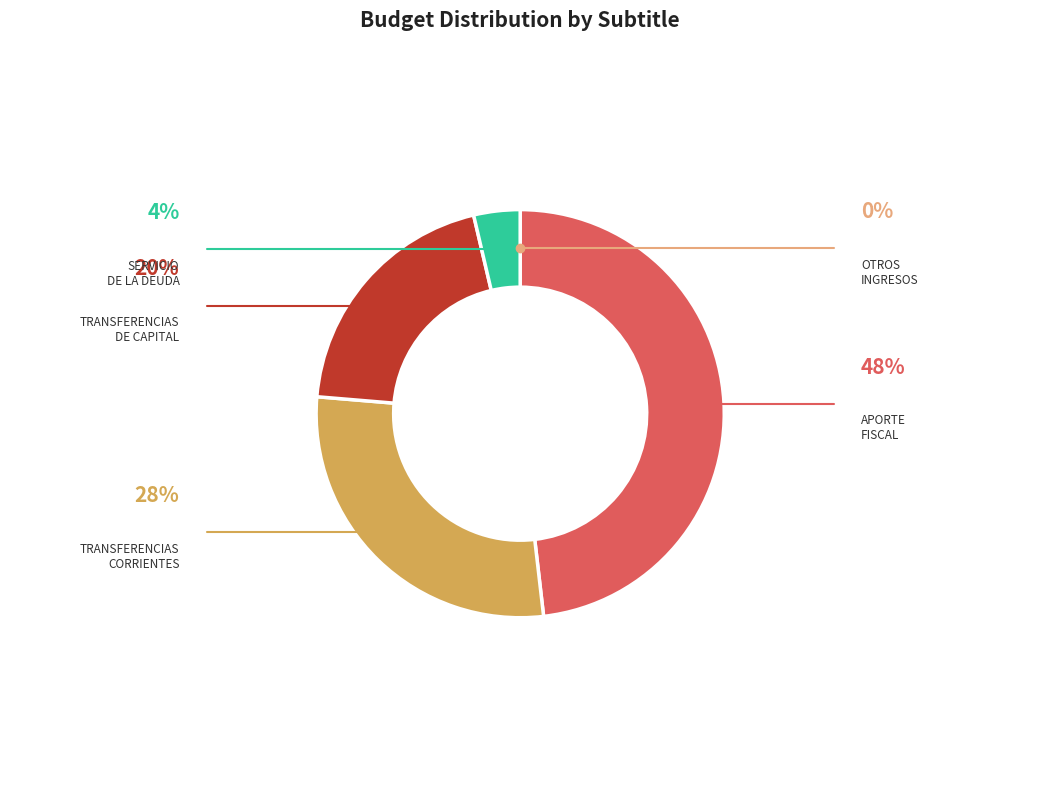

Is there any slice that represents more than half of the pie?

No